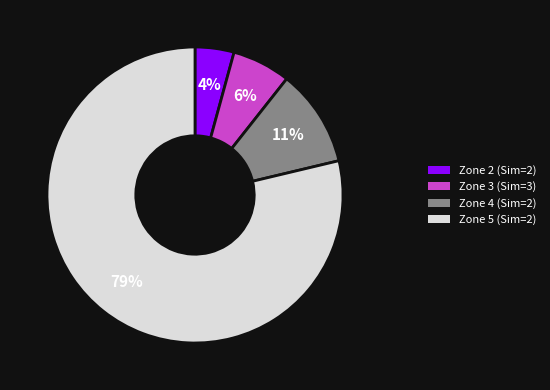

Count the number of slices in the pie.

4